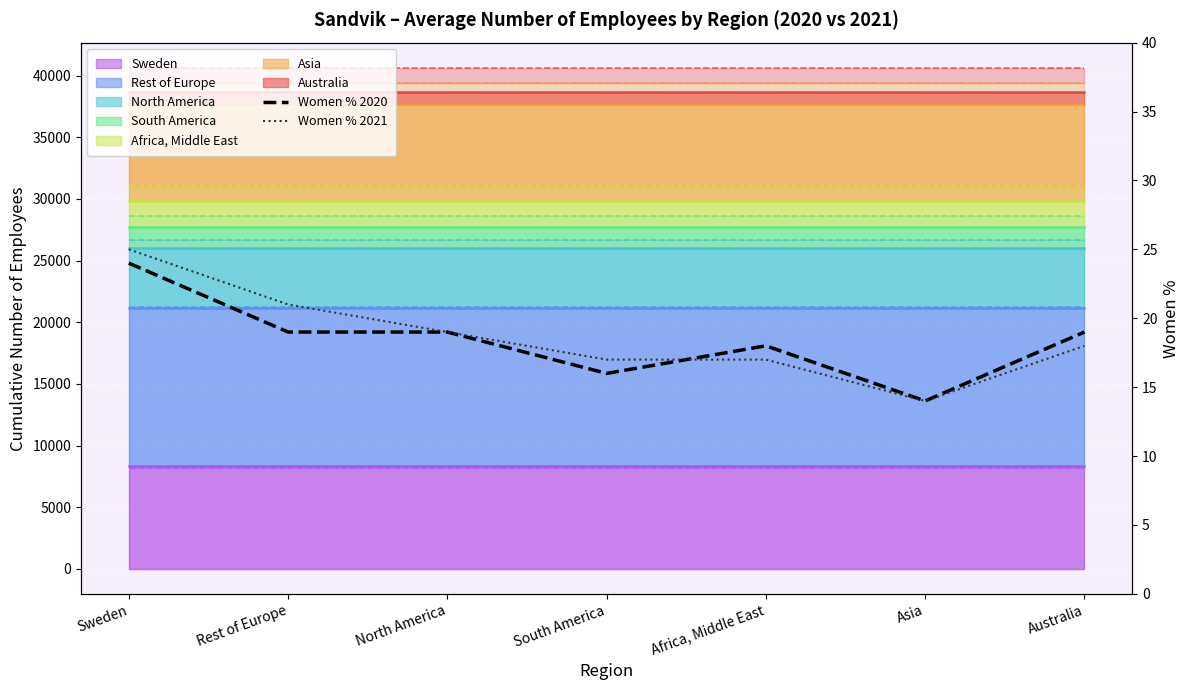

How many lines are shown in the chart?

2